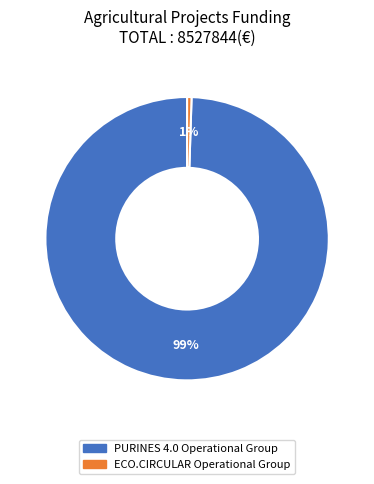

Is there any slice that represents more than half of the pie?

Yes